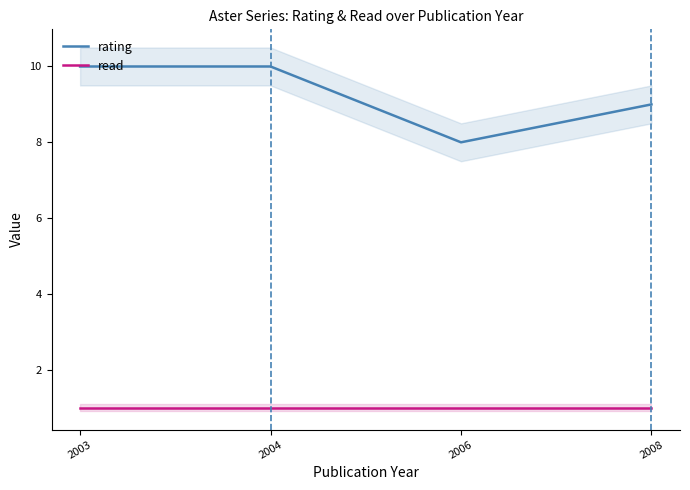

What are all the series names shown in the legend?

rating, read